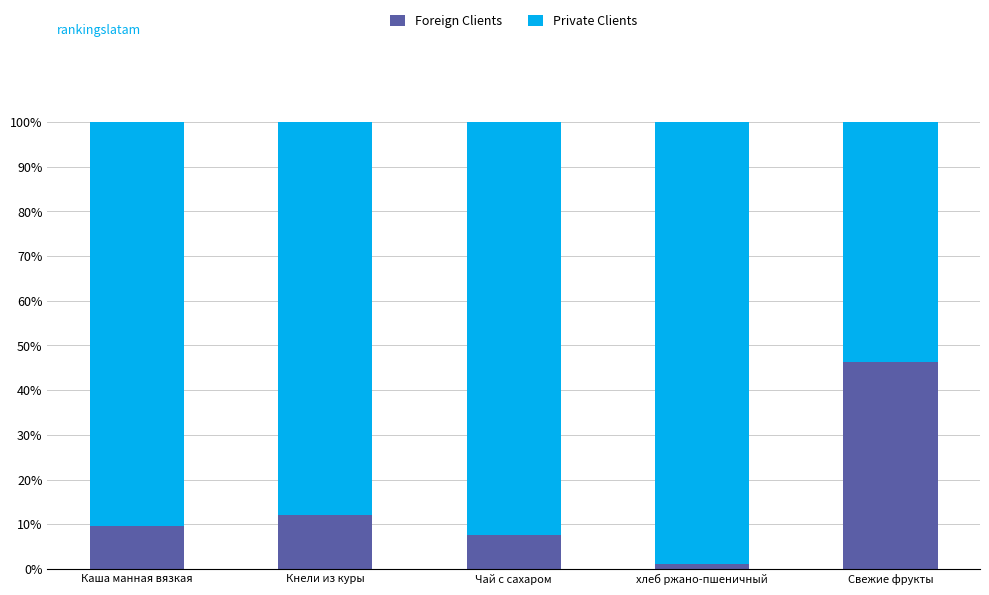

Reading left to right, transcribe the values for Foreign Clients.

Каша манная вязкая=9.7	Кнели из куры=12.0	Чай с сахаром=7.7	хлеб ржано-пшеничный=1.1	Свежие фрукты=46.3